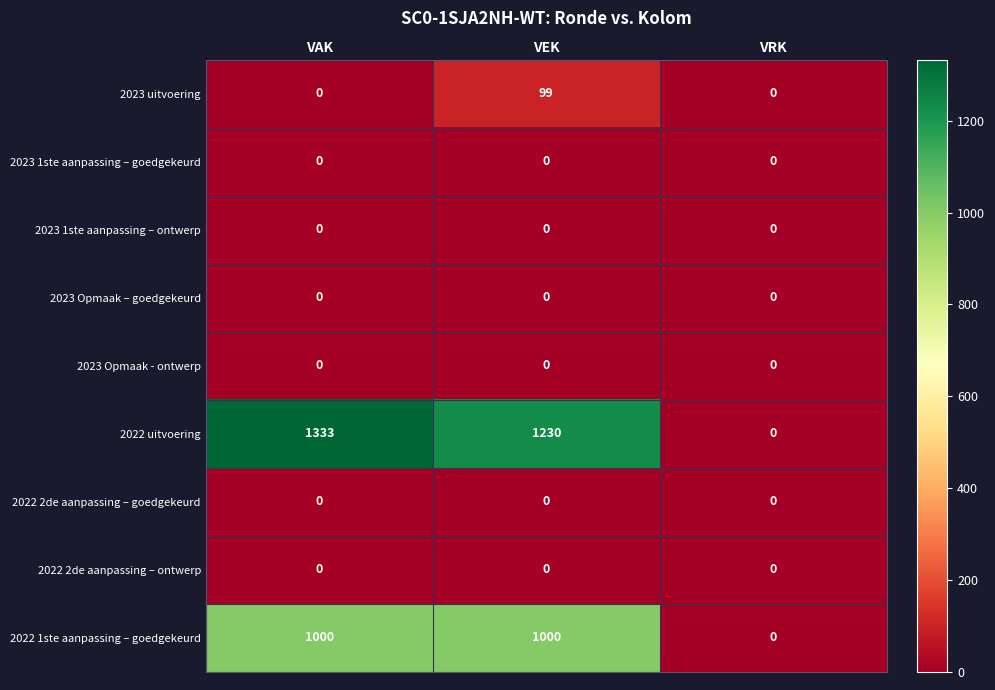

What is the maximum value shown in the chart?

1333